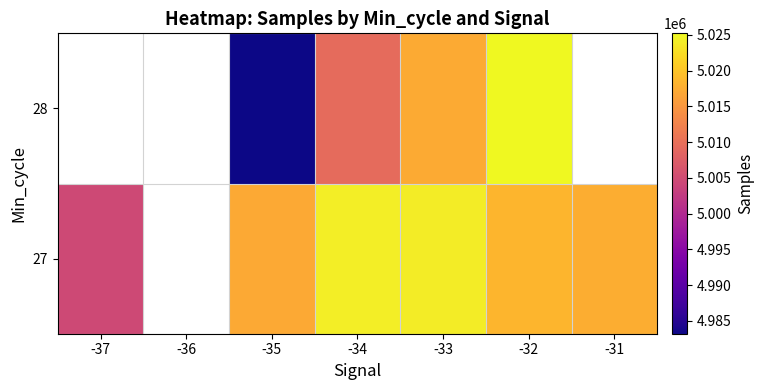

How many data points in 28 are above 5009440?

2